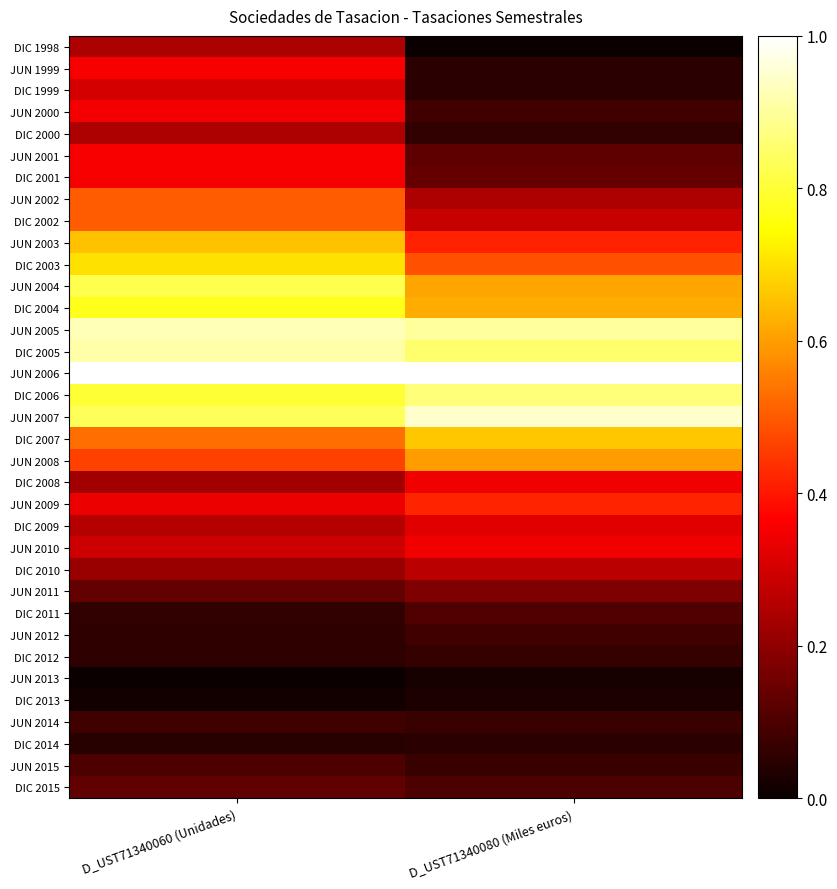

Reading left to right, transcribe all the data shown in this chart.

DIC 1998: D_UST71340060 (Unidades)=0.2	D_UST71340080 (Miles euros)=0.0
JUN 1999: D_UST71340060 (Unidades)=0.4	D_UST71340080 (Miles euros)=0.0
DIC 1999: D_UST71340060 (Unidades)=0.3	D_UST71340080 (Miles euros)=0.0
JUN 2000: D_UST71340060 (Unidades)=0.3	D_UST71340080 (Miles euros)=0.1
DIC 2000: D_UST71340060 (Unidades)=0.2	D_UST71340080 (Miles euros)=0.1
JUN 2001: D_UST71340060 (Unidades)=0.4	D_UST71340080 (Miles euros)=0.1
DIC 2001: D_UST71340060 (Unidades)=0.4	D_UST71340080 (Miles euros)=0.1
JUN 2002: D_UST71340060 (Unidades)=0.5	D_UST71340080 (Miles euros)=0.2
DIC 2002: D_UST71340060 (Unidades)=0.5	D_UST71340080 (Miles euros)=0.3
JUN 2003: D_UST71340060 (Unidades)=0.7	D_UST71340080 (Miles euros)=0.4
DIC 2003: D_UST71340060 (Unidades)=0.7	D_UST71340080 (Miles euros)=0.5
JUN 2004: D_UST71340060 (Unidades)=0.8	D_UST71340080 (Miles euros)=0.6
DIC 2004: D_UST71340060 (Unidades)=0.8	D_UST71340080 (Miles euros)=0.6
JUN 2005: D_UST71340060 (Unidades)=0.9	D_UST71340080 (Miles euros)=0.9
DIC 2005: D_UST71340060 (Unidades)=0.9	D_UST71340080 (Miles euros)=0.9
JUN 2006: D_UST71340060 (Unidades)=1.0	D_UST71340080 (Miles euros)=1.0
DIC 2006: D_UST71340060 (Unidades)=0.8	D_UST71340080 (Miles euros)=0.9
JUN 2007: D_UST71340060 (Unidades)=0.8	D_UST71340080 (Miles euros)=0.9
DIC 2007: D_UST71340060 (Unidades)=0.5	D_UST71340080 (Miles euros)=0.7
JUN 2008: D_UST71340060 (Unidades)=0.5	D_UST71340080 (Miles euros)=0.6
DIC 2008: D_UST71340060 (Unidades)=0.2	D_UST71340080 (Miles euros)=0.3
JUN 2009: D_UST71340060 (Unidades)=0.3	D_UST71340080 (Miles euros)=0.4
DIC 2009: D_UST71340060 (Unidades)=0.3	D_UST71340080 (Miles euros)=0.3
JUN 2010: D_UST71340060 (Unidades)=0.3	D_UST71340080 (Miles euros)=0.3
DIC 2010: D_UST71340060 (Unidades)=0.2	D_UST71340080 (Miles euros)=0.3
JUN 2011: D_UST71340060 (Unidades)=0.1	D_UST71340080 (Miles euros)=0.2
DIC 2011: D_UST71340060 (Unidades)=0.1	D_UST71340080 (Miles euros)=0.1
JUN 2012: D_UST71340060 (Unidades)=0.1	D_UST71340080 (Miles euros)=0.1
DIC 2012: D_UST71340060 (Unidades)=0.1	D_UST71340080 (Miles euros)=0.1
JUN 2013: D_UST71340060 (Unidades)=0.0	D_UST71340080 (Miles euros)=0.0
DIC 2013: D_UST71340060 (Unidades)=0.0	D_UST71340080 (Miles euros)=0.0
JUN 2014: D_UST71340060 (Unidades)=0.1	D_UST71340080 (Miles euros)=0.1
DIC 2014: D_UST71340060 (Unidades)=0.0	D_UST71340080 (Miles euros)=0.0
JUN 2015: D_UST71340060 (Unidades)=0.1	D_UST71340080 (Miles euros)=0.1
DIC 2015: D_UST71340060 (Unidades)=0.1	D_UST71340080 (Miles euros)=0.1